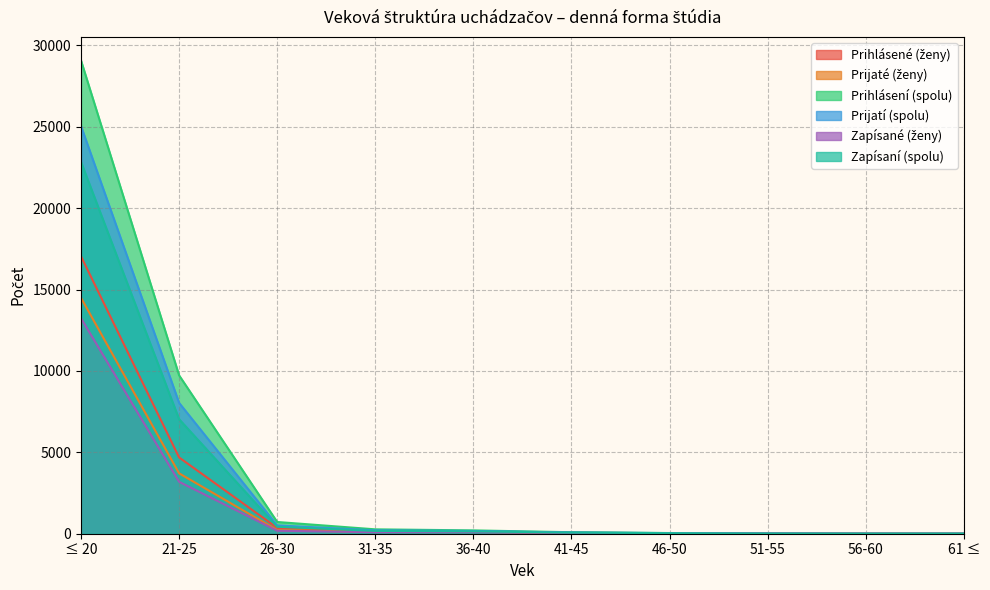

What is the label of the 10th point from the left?

61 ≤